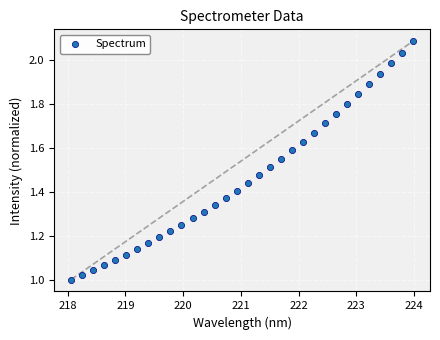

What is the range of X values (max minus min)?

5.9